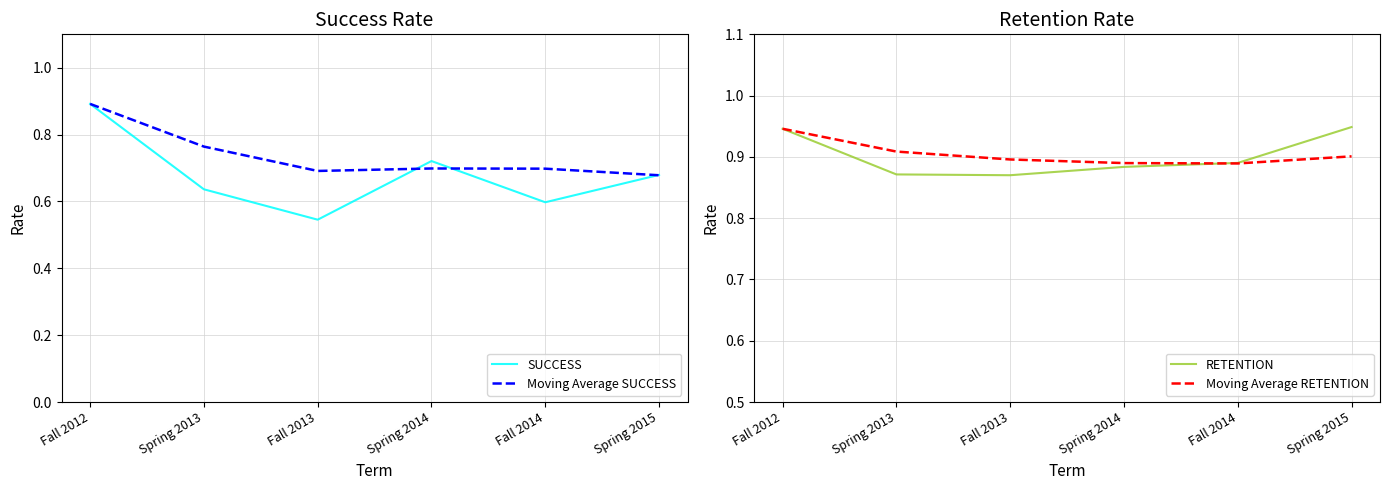

What is the greatest value displayed?

0.9